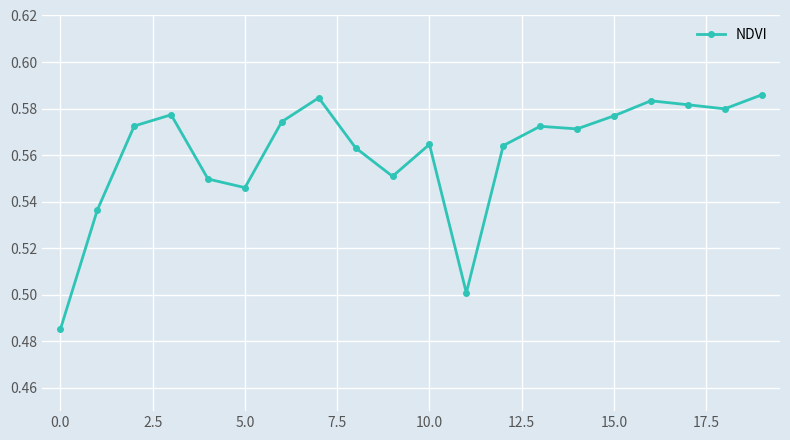

What is the sum of all values?

11.2